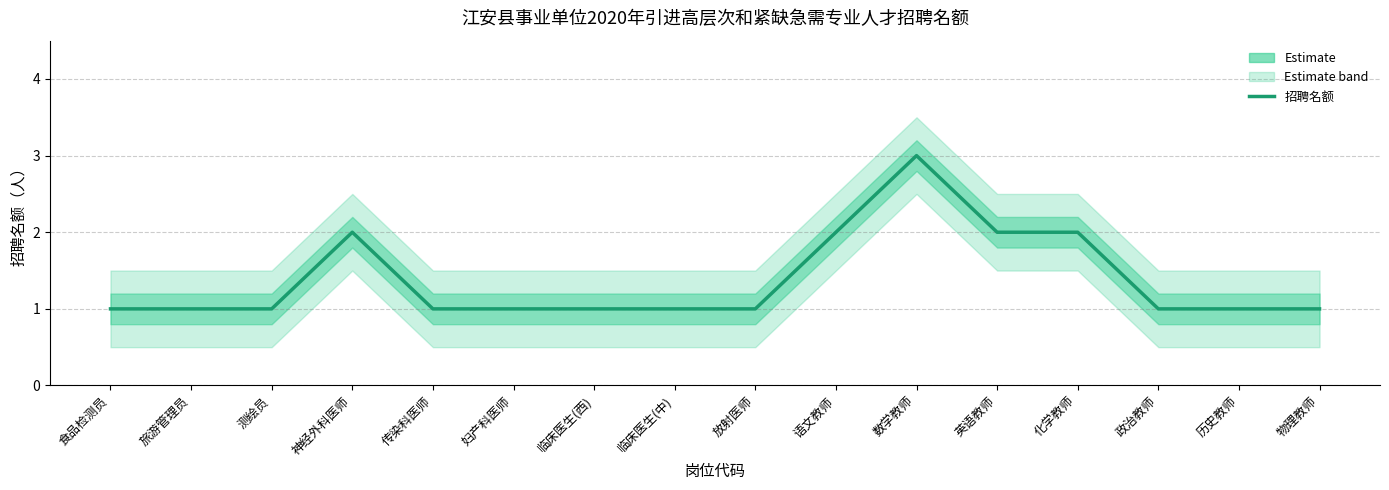

Reading left to right, what are all the values shown in this chart?

食品检测员=1	旅游管理员=1	测绘员=1	神经外科医师=2	传染科医师=1	妇产科医师=1	临床医生(西)=1	临床医生(中)=1	放射医师=1	语文教师=2	数学教师=3	英语教师=2	化学教师=2	政治教师=1	历史教师=1	物理教师=1